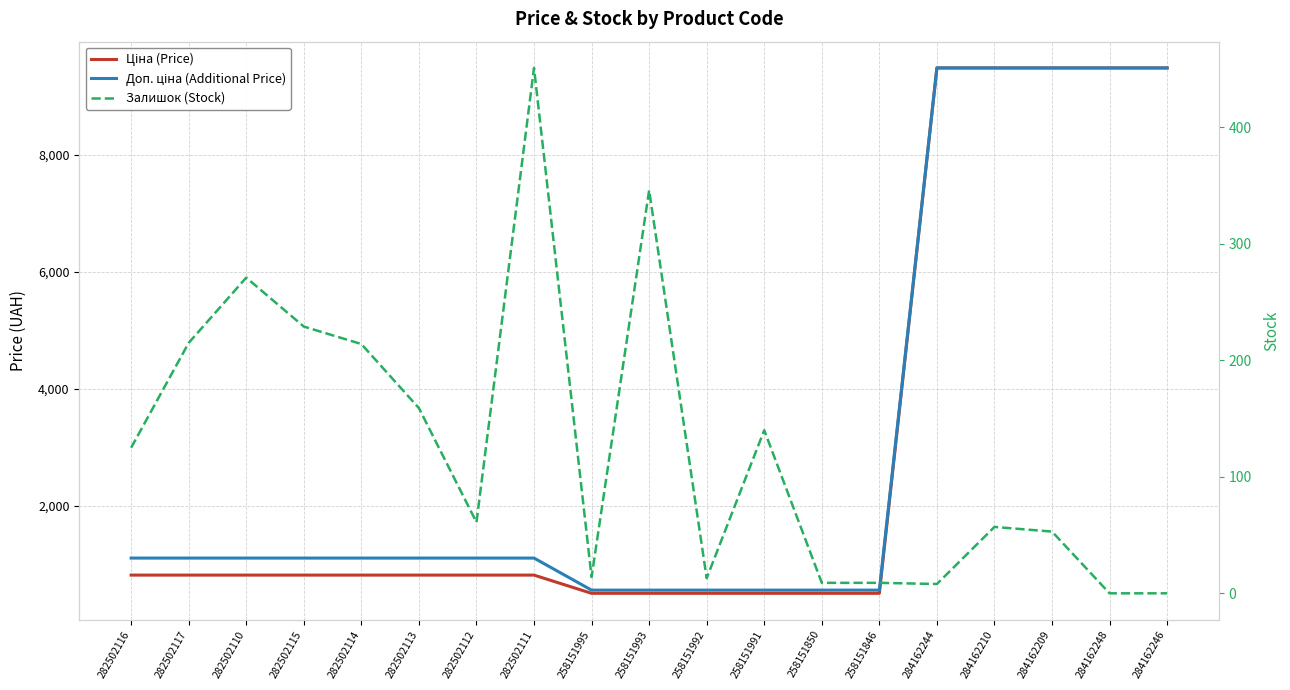

Reading left to right, transcribe all the data shown in this chart.

Ціна (Price): 818.5	818.5	818.5	818.5	818.5	818.5	818.5	818.5	507.2	507.2	507.2	507.2	507.2	507.2	9480.1	9480.1	9480.1	9480.1	9480.1
Доп. ціна (Additional Price): 1109.2	1109.2	1109.2	1109.2	1109.2	1109.2	1109.2	1109.2	562.0	562.0	562.0	562.0	562.0	562.0	9480.1	9480.1	9480.1	9480.1	9480.1
Залишок (Stock): 125.0	215.0	271.0	229.0	214.0	159.0	61.0	451.0	14.0	346.0	13.0	140.0	9.0	9.0	8.0	57.0	53.0	0.0	0.0